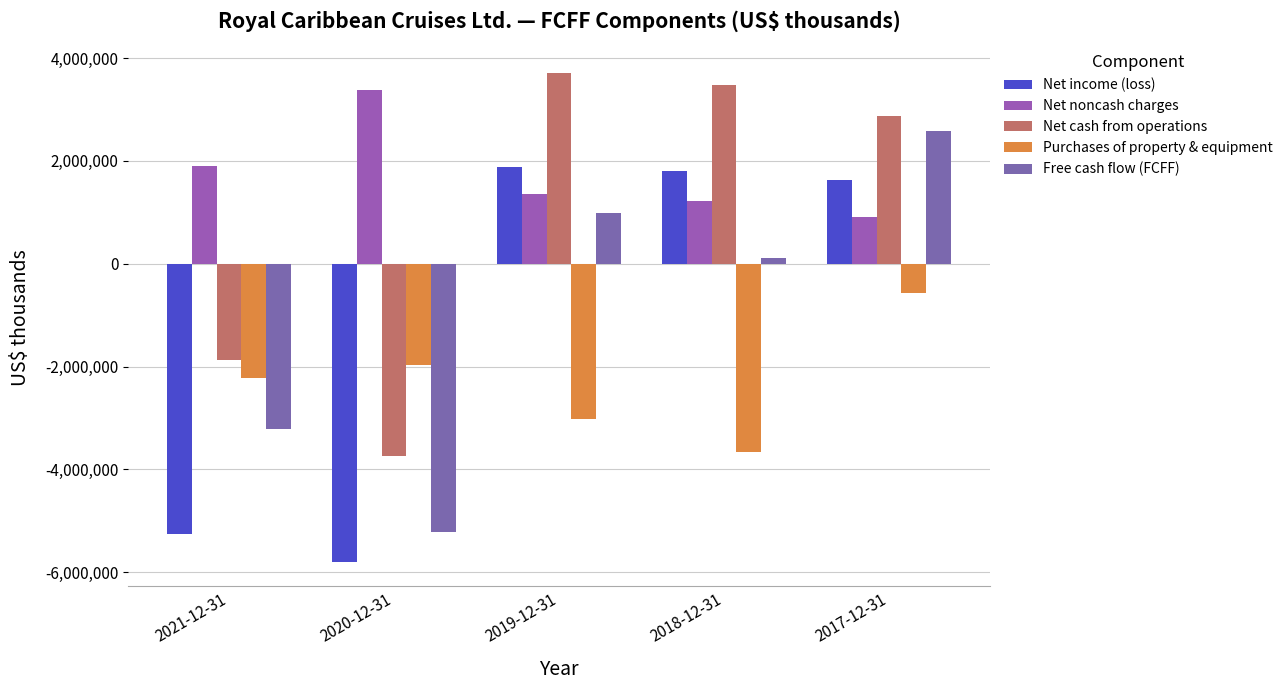

What is the value of the Net income (loss) bar at the 4th from the left?

1811042